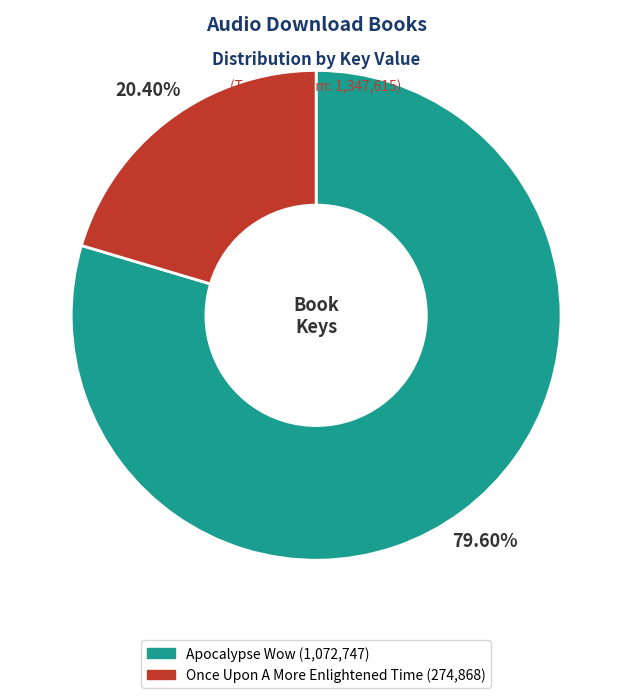

Which category has the biggest portion of the pie?

Apocalypse Wow